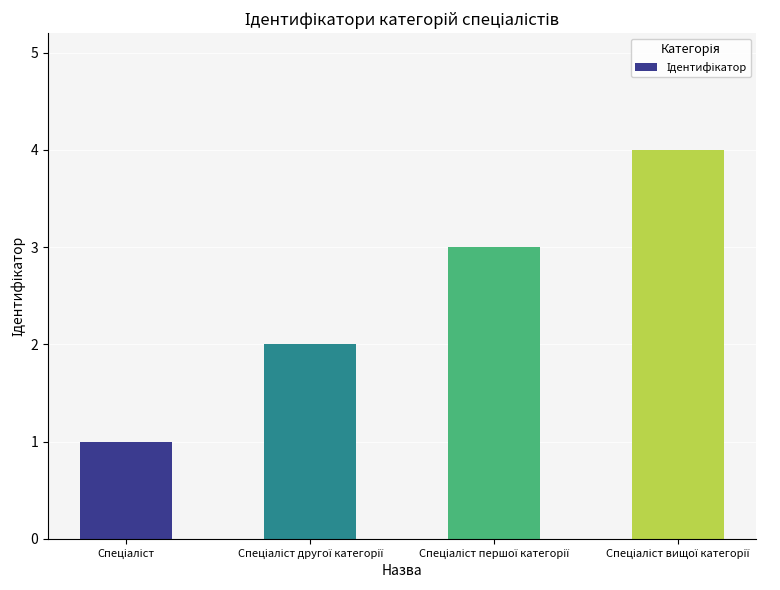

What is the maximum value shown in the chart?

4